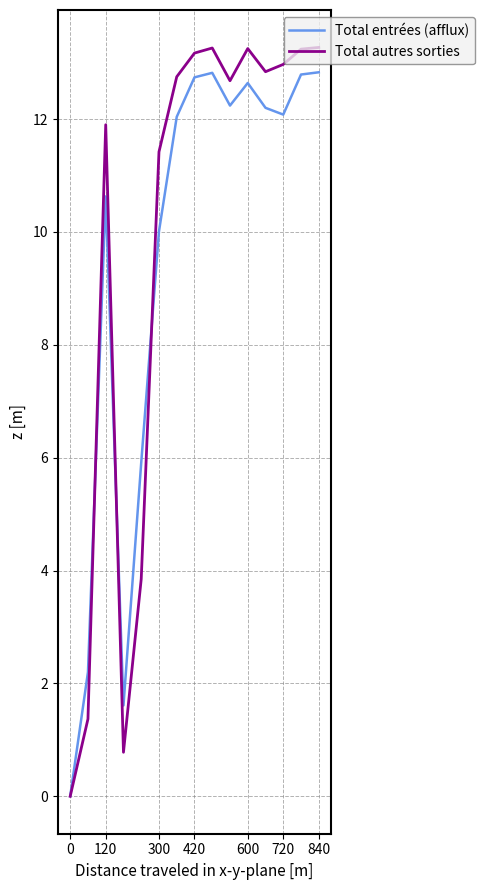

Rank the series by their maximum value, from highest to lowest.

Total autres sorties, Total entrées (afflux)